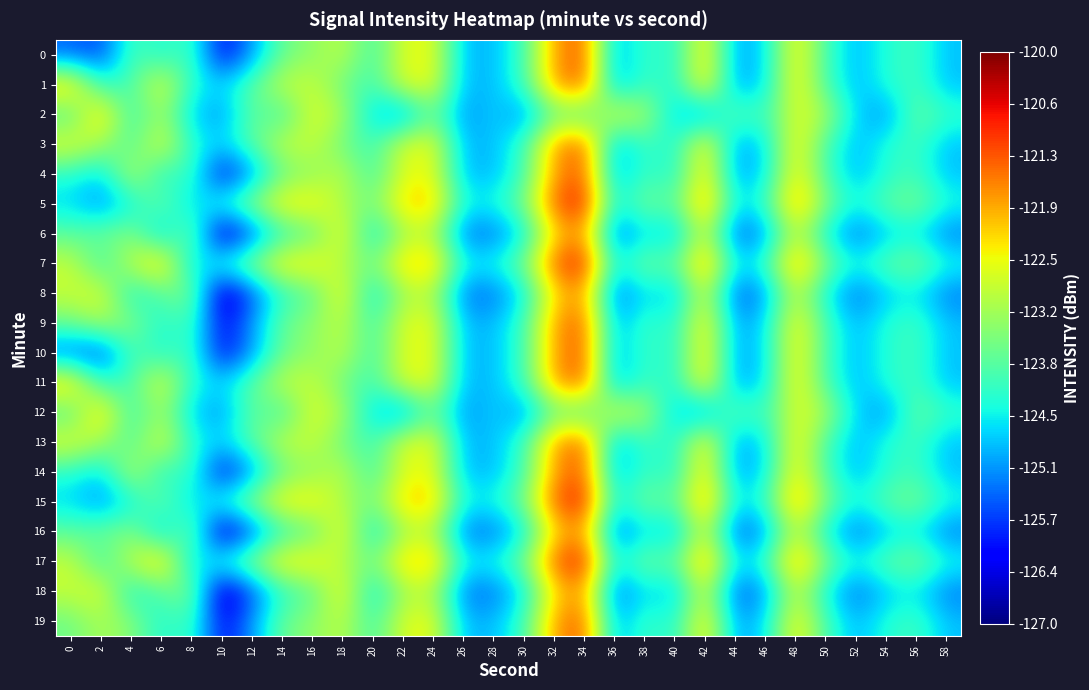

Which category has the lowest value across all series?

10